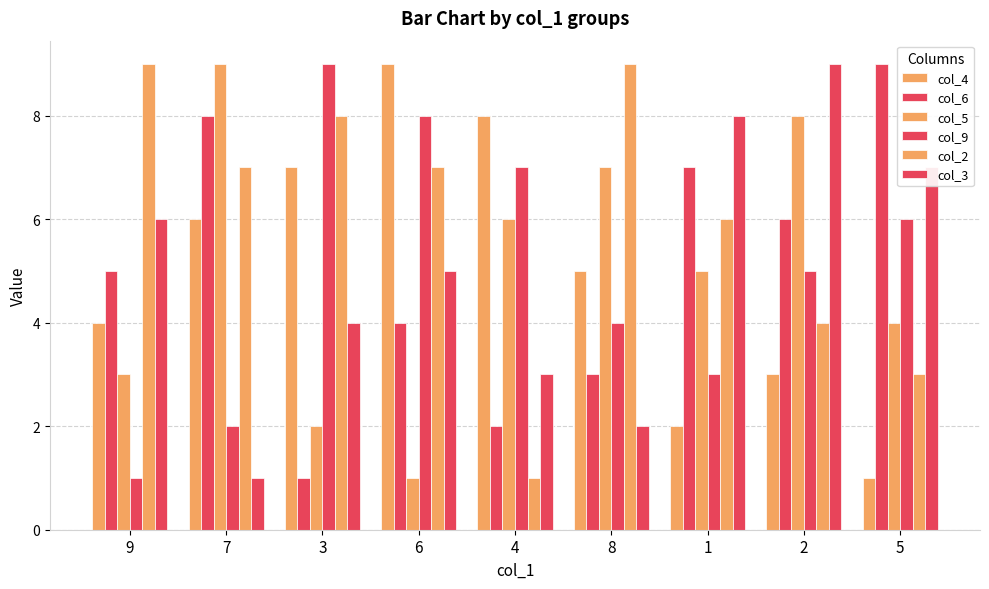

How many values in the col_9 series are below 5?

4